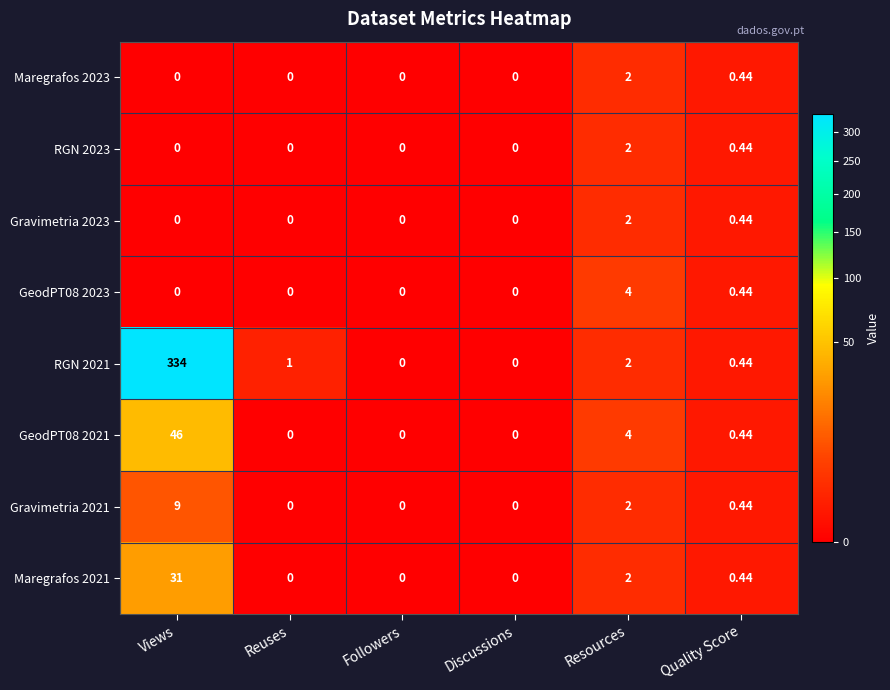

At which category is the sum across all series the highest?

Views